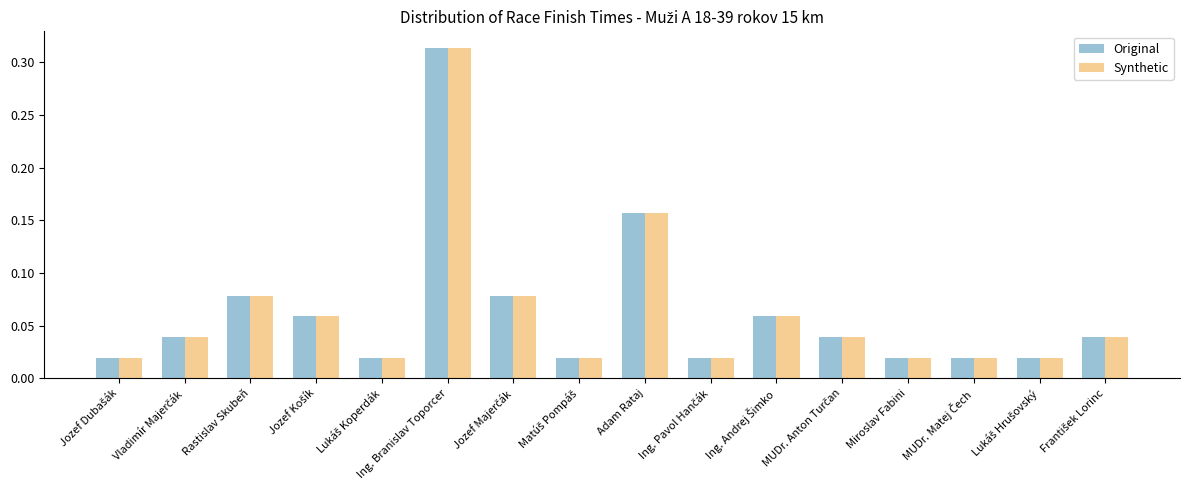

What is the sum of all Original values?

1.0